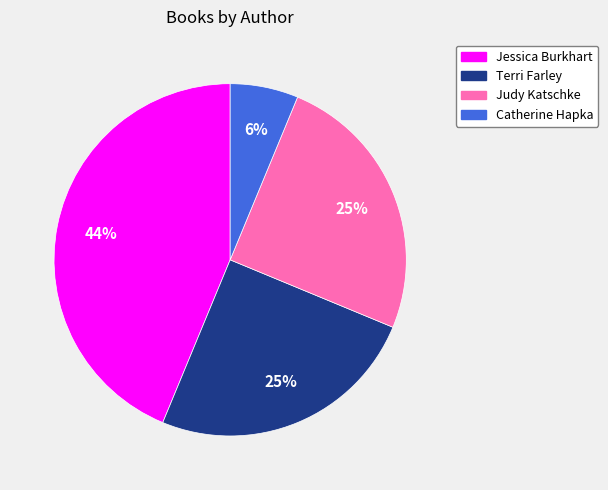

True or false: Terri Farley accounts for 32% of the total.

False